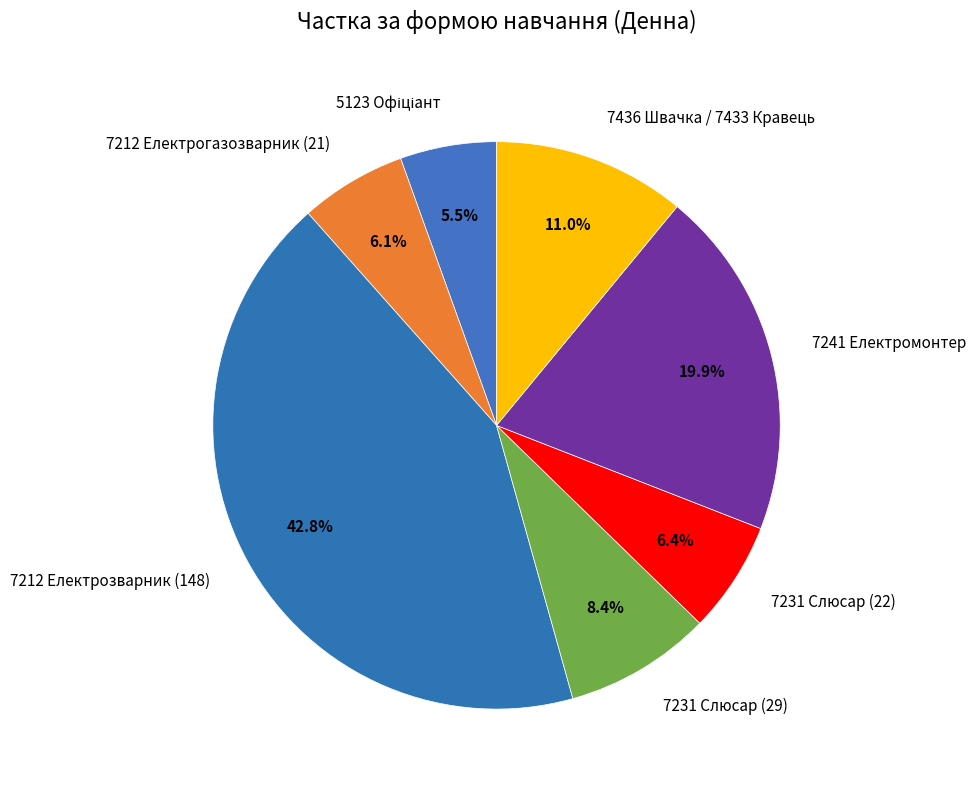

Does 7241 Електромонтер account for over 50% of the chart?

No